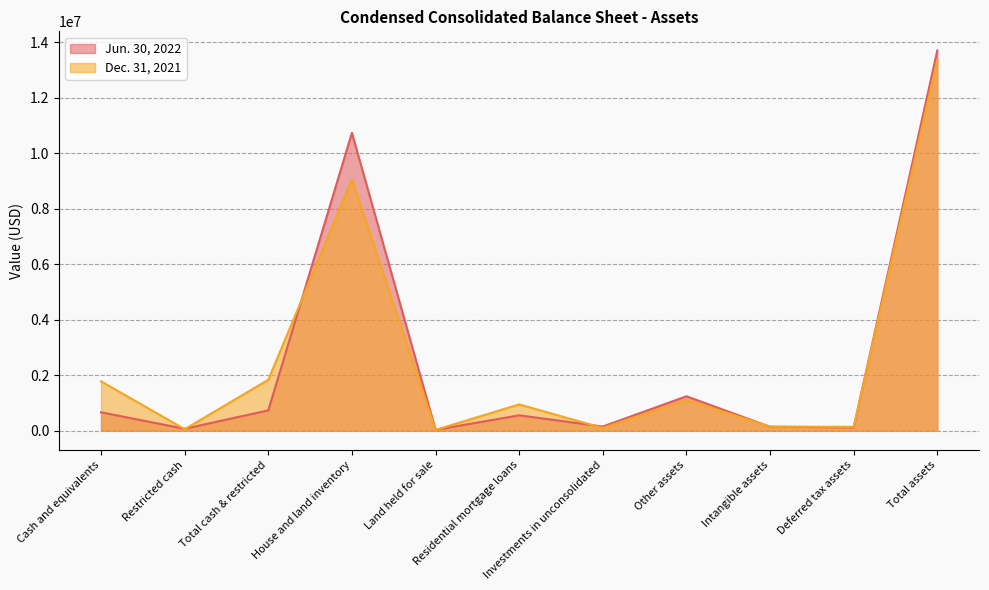

Does the chart have visible grid lines?

Yes